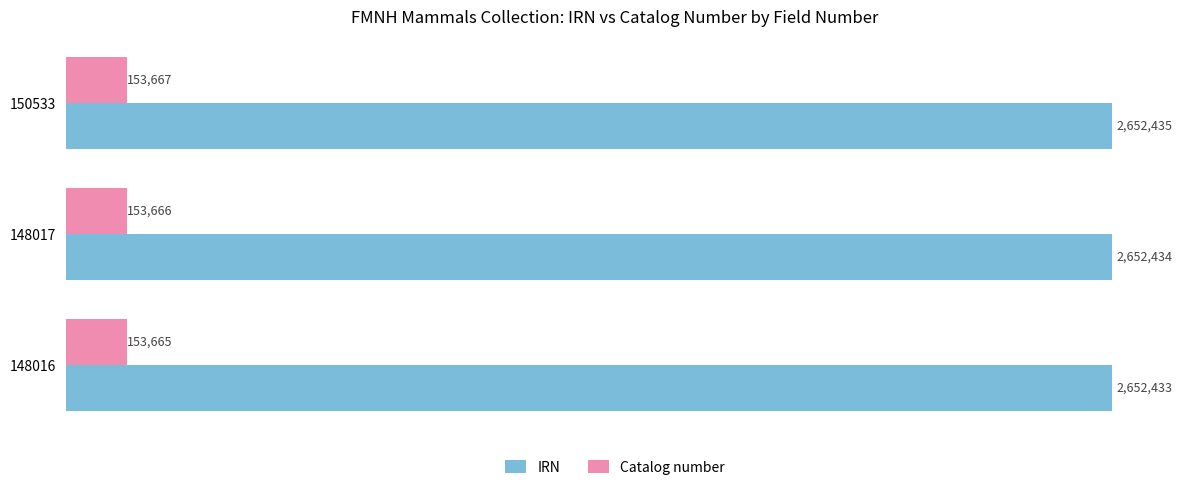

What are all the series names shown in the legend?

IRN, Catalog number